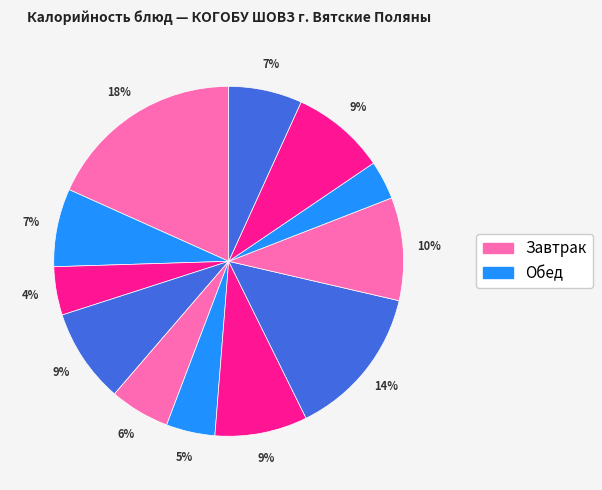

How many segments does this pie chart have?

12